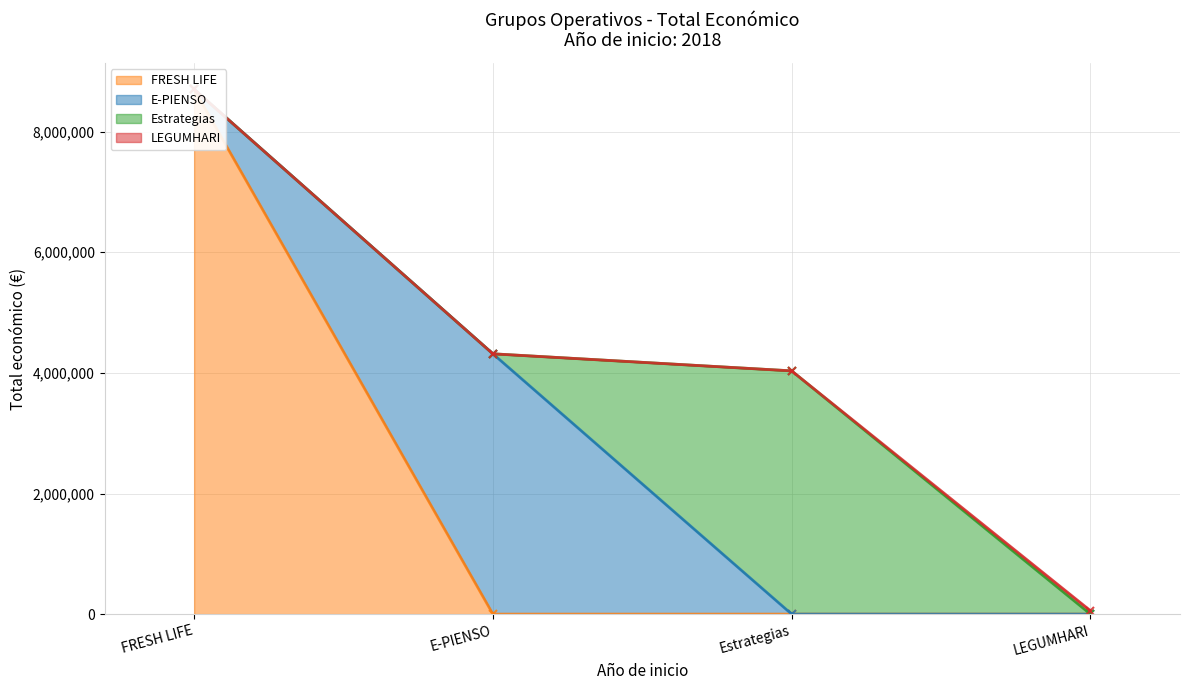

What is the change in value from FRESH LIFE to LEGUMHARI?

-8644186